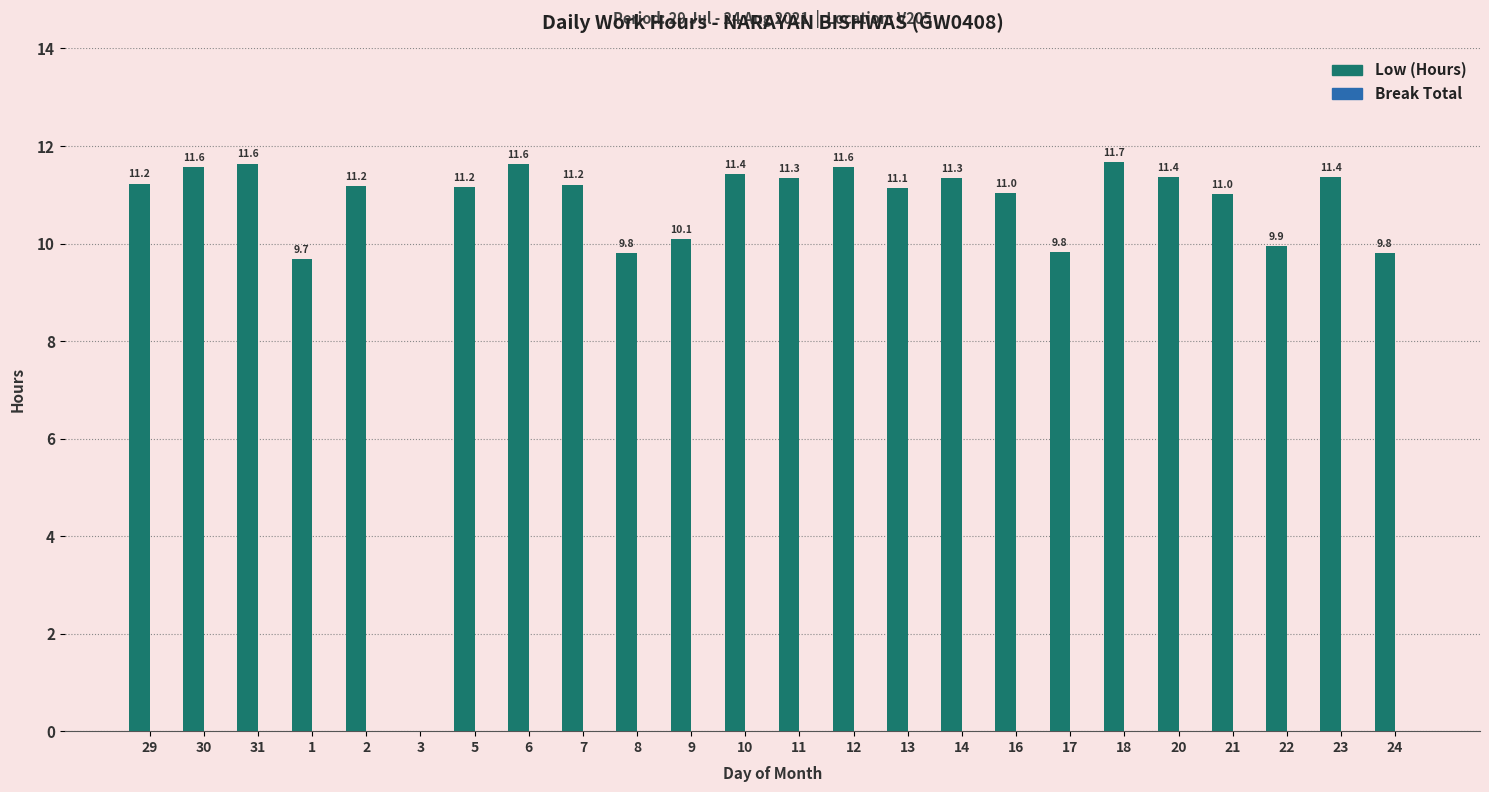

What is the sum of the values at 7 and 1?

20.9